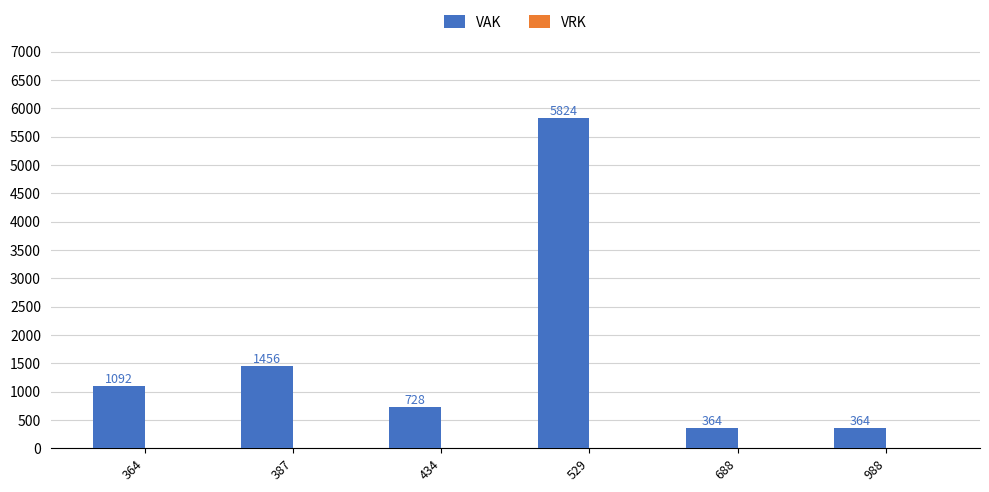

How many bars are there in total?

6